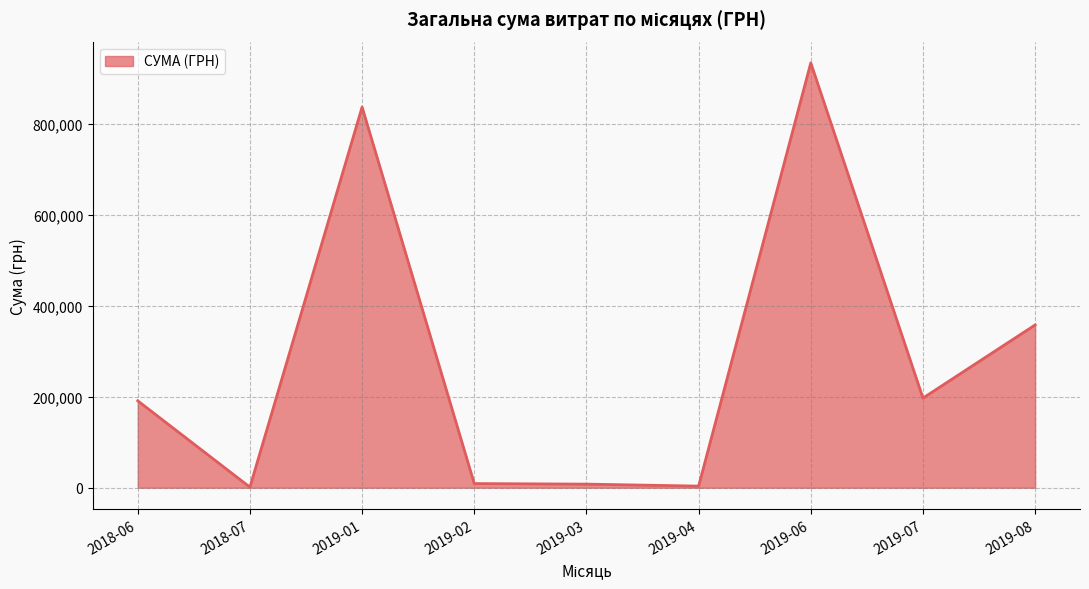

What is the change in value from 2018-06 to 2019-01?

+645366.4